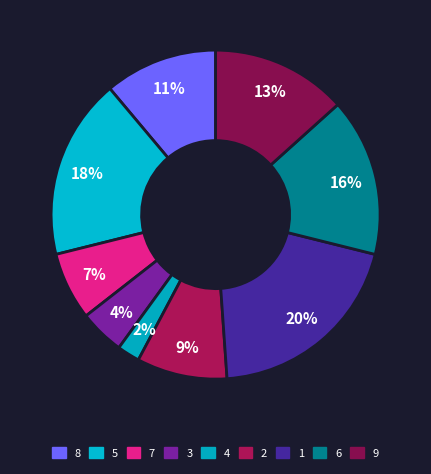

To the nearest percent, what portion does 4 represent?

2%